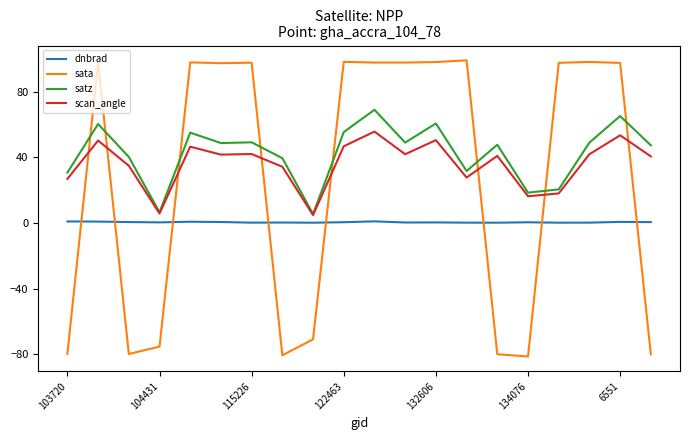

Which series has the widest spread of values?

sata